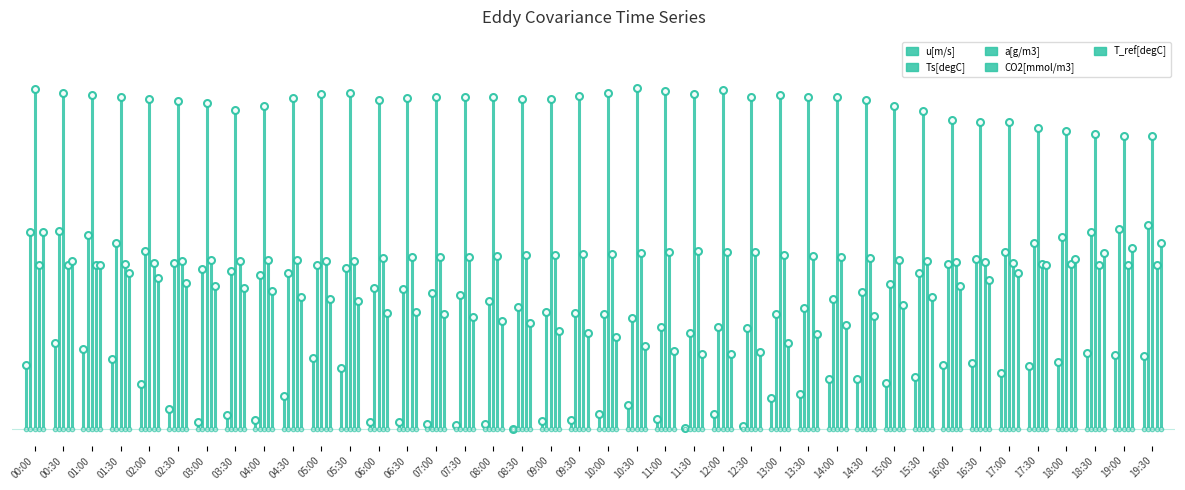

What is the sum of the a[g/m3] values at 00:00 and 00:30?

1.0